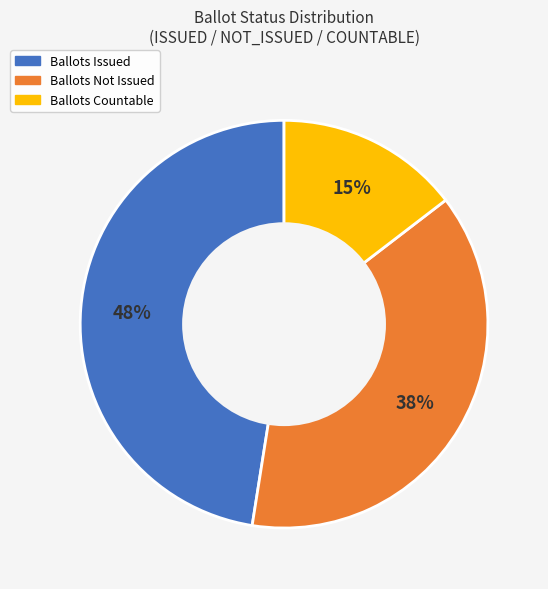

How many segments does this pie chart have?

3